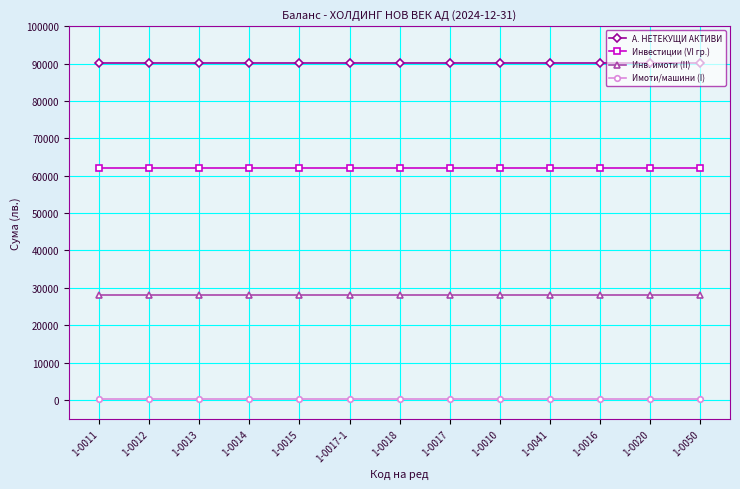

What are all the series names shown in the legend?

А. НЕТЕКУЩИ АКТИВИ, Инвестиции (VI гр.), Инв. имоти (II), Имоти/машини (I)